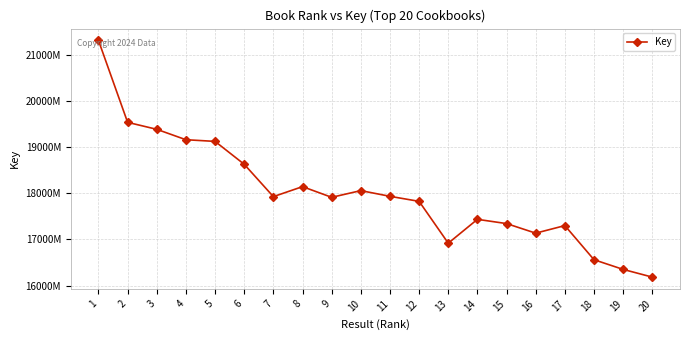

Reading left to right, extract all data points from this chart.

1=213085333	2=195353295	3=193845032	4=191592689	5=191229089	6=186275327	7=179272918	8=181435884	9=179126060	10=180575770	11=179340343	12=178250659	13=169193669	14=174357349	15=173438675	16=171366478	17=173005128	18=165615076	19=163517981	20=161850155